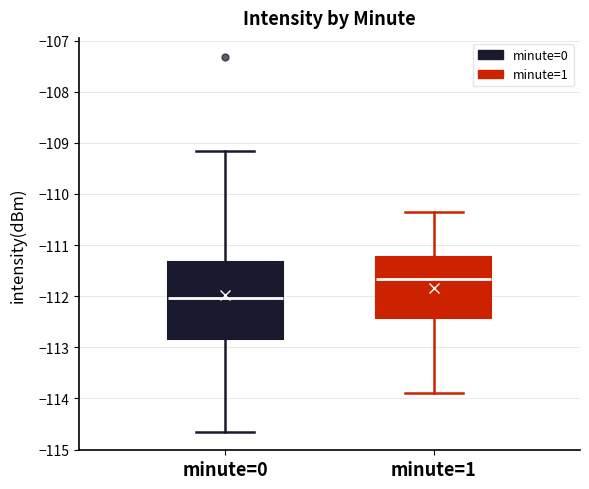

Which box is the tallest, from its lower edge to its upper edge?

minute=0